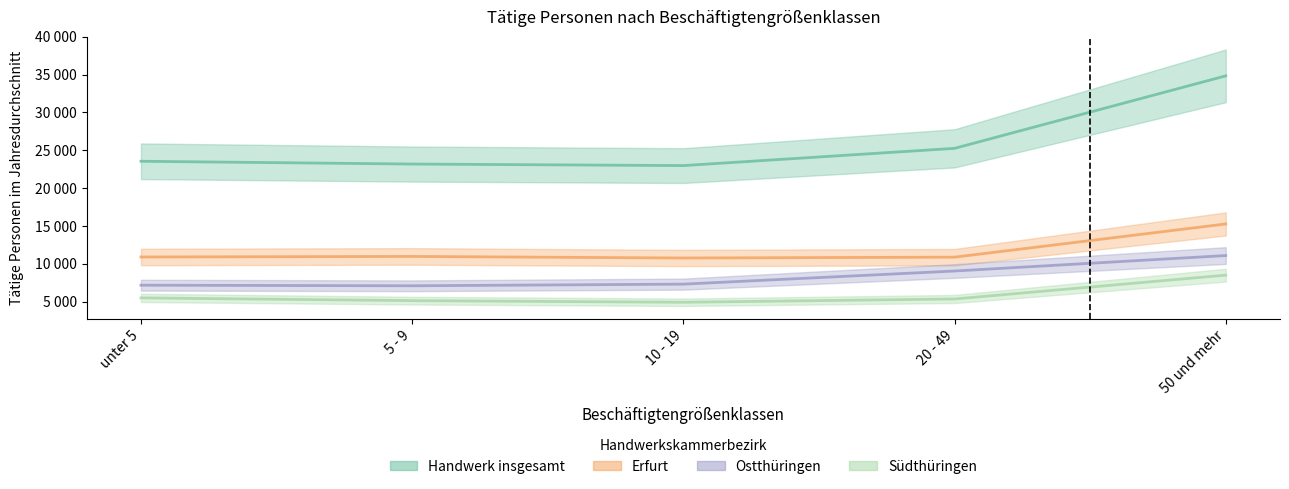

At how many categories does at least one series exceed 8217?

5